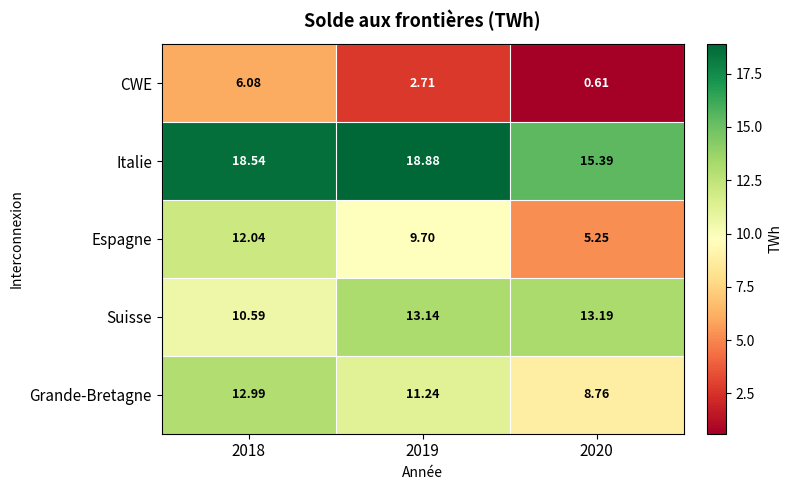

At 2020, list the series in order from largest to smallest.

Italie, Suisse, Grande-Bretagne, Espagne, CWE